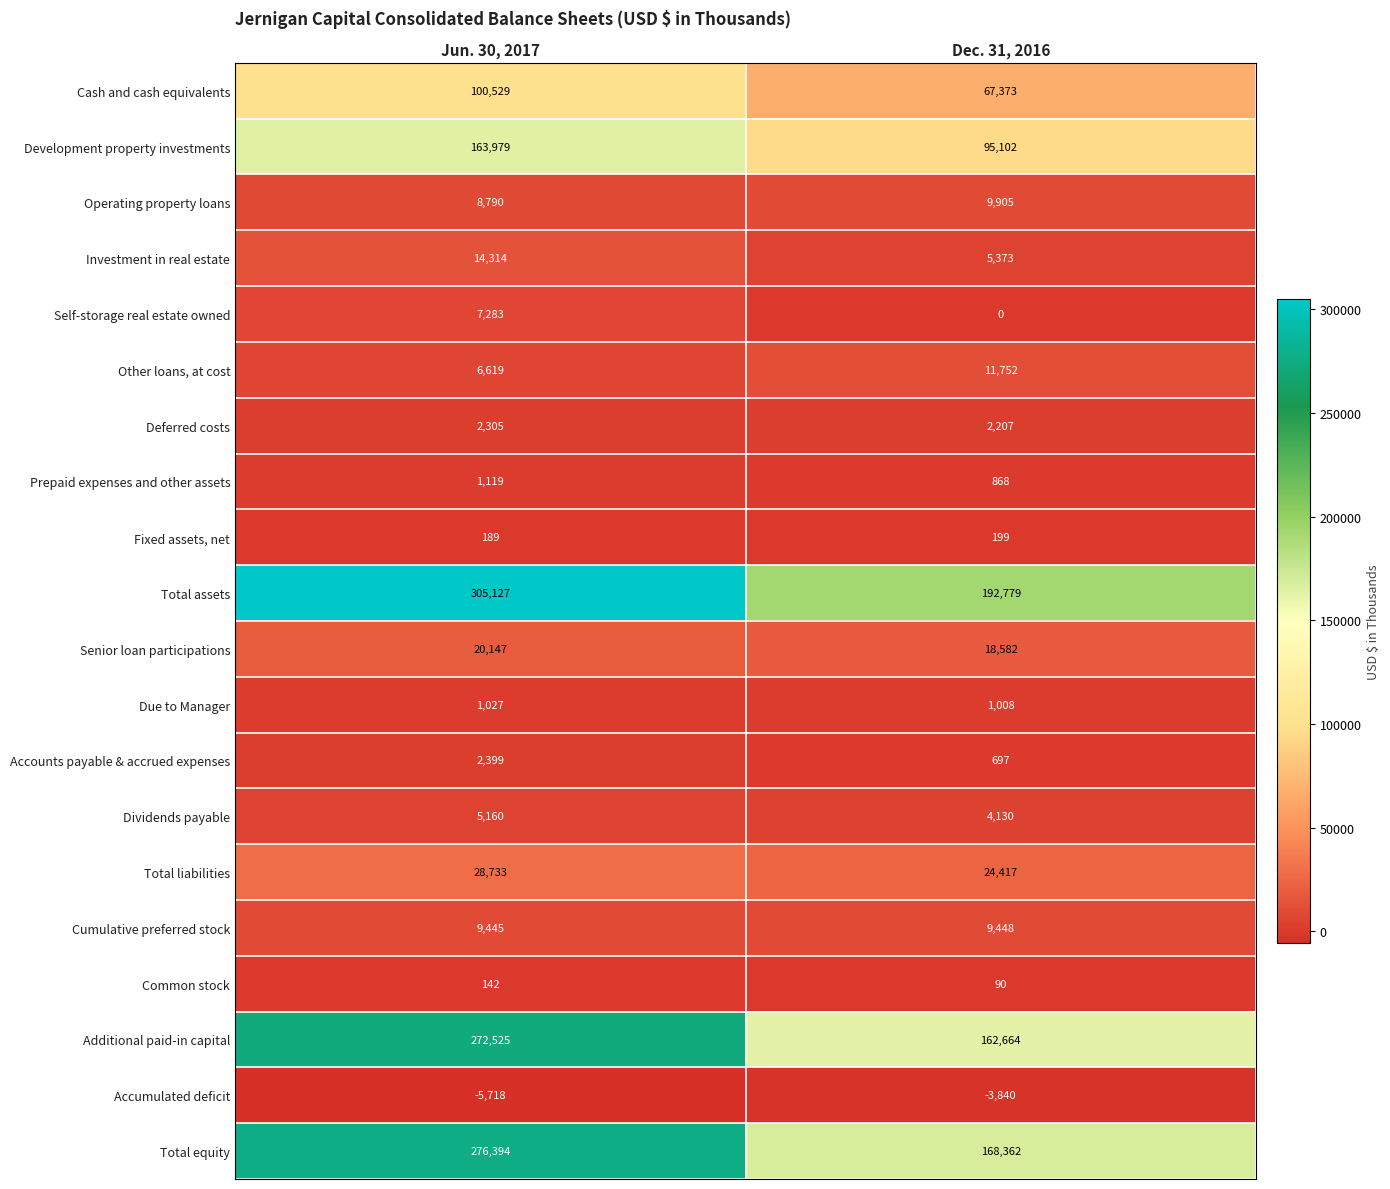

Between Jun. 30, 2017 and Dec. 31, 2016, which series saw the biggest shift?

Total assets